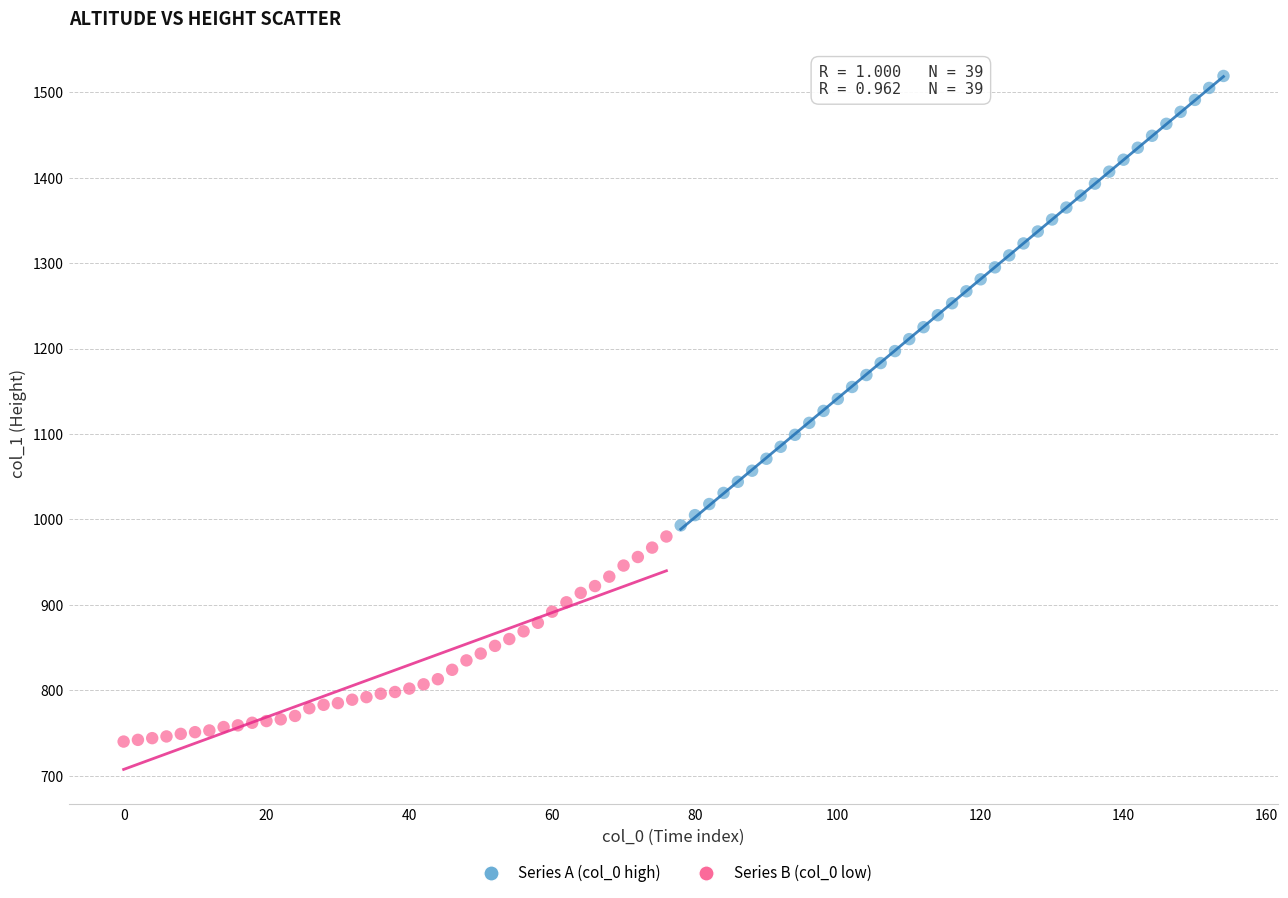

Which series has the largest Y range (max minus min)?

Series A (col_0 high)